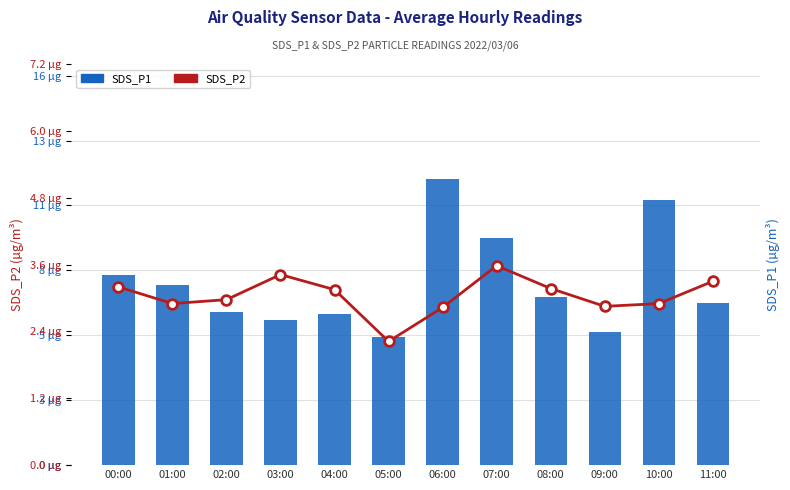

What is the sum of the SDS_P1 values at 10:00 and 02:00?

17.2